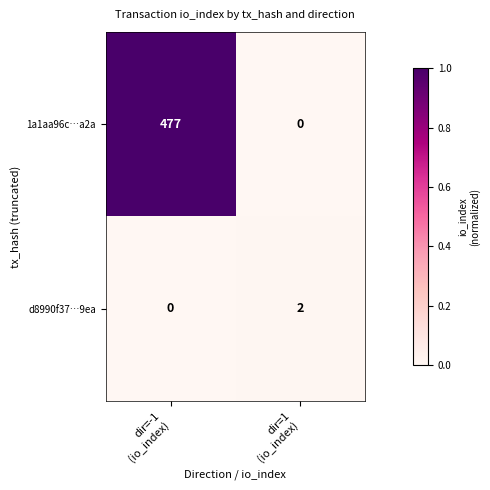

Which series has the widest spread of values?

1a1aa96c…a2a